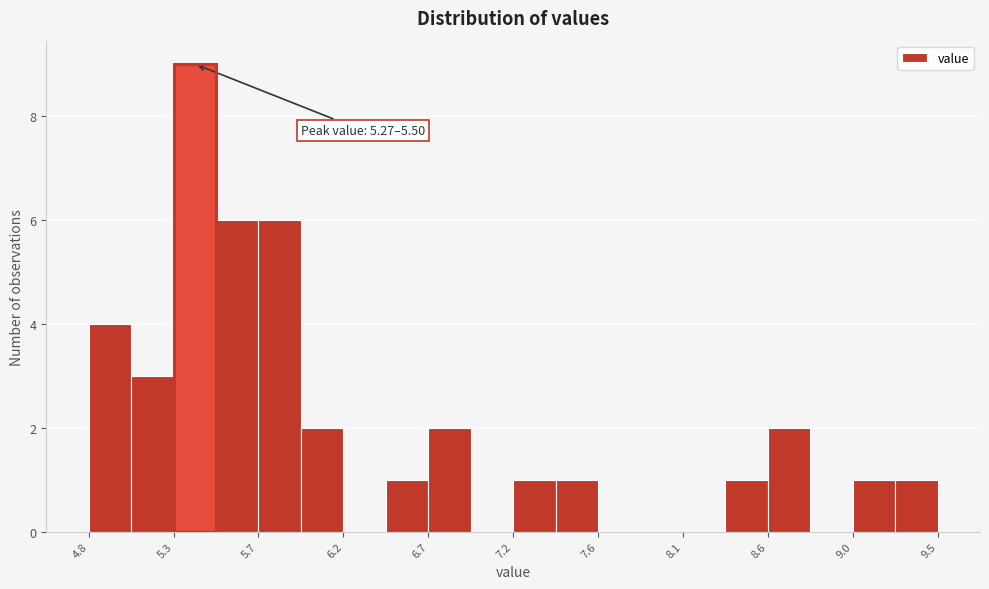

Which range on the x-axis has the tallest bar?

5.270 to 5.505